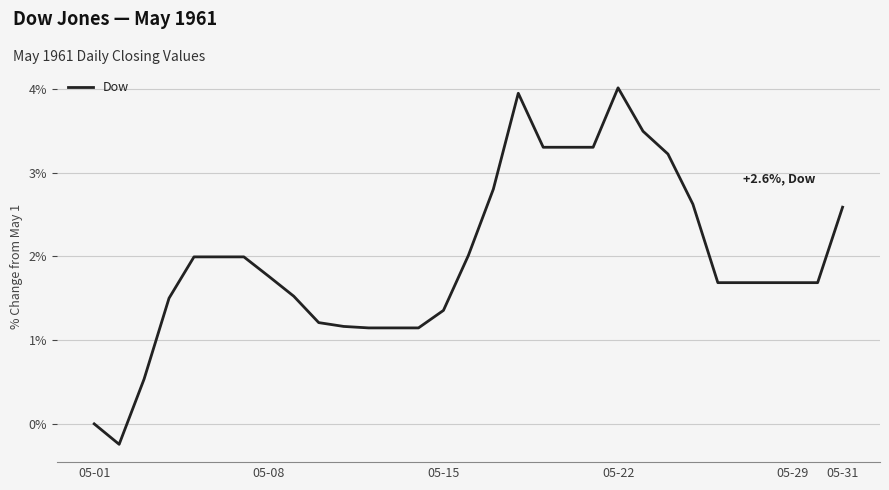

Count the number of values greater than 1.

28